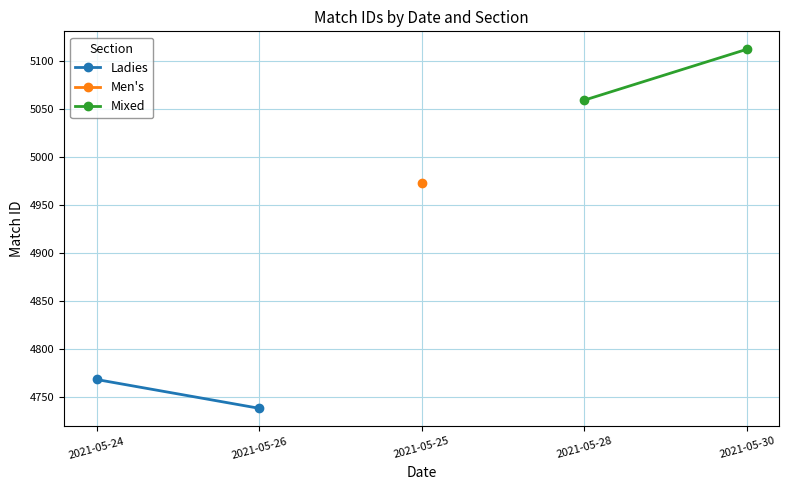

What is the minimum value for Ladies?

4738